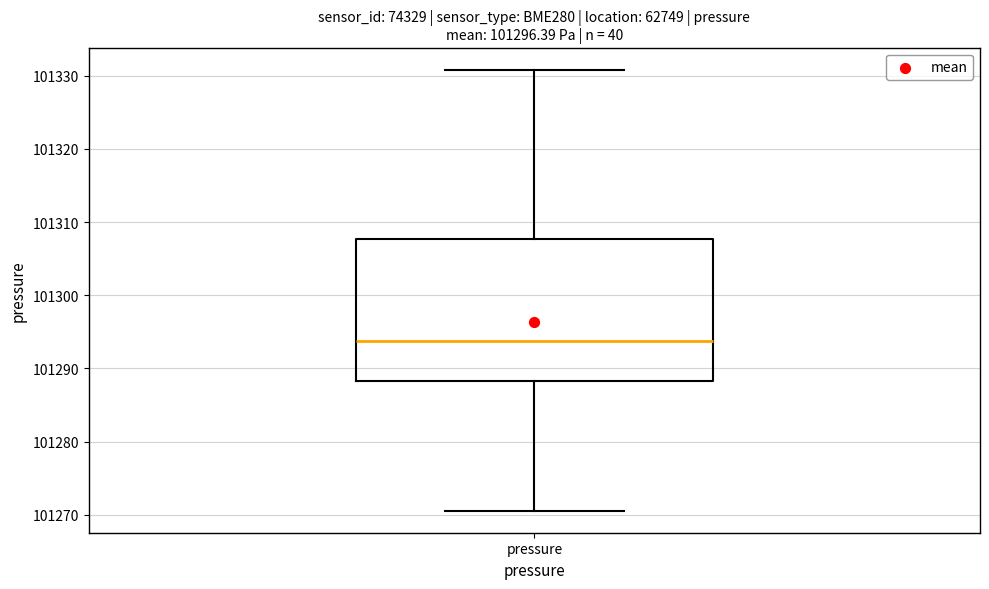

Transcribe this box plot: give where the median line is, the range the box spans, and where the two whiskers end, as read against the y-axis. The values are not printed on the chart, so give them approximately, as read against the axis.

median 101294, box 101288 to 101308, whiskers 101271 to 101331